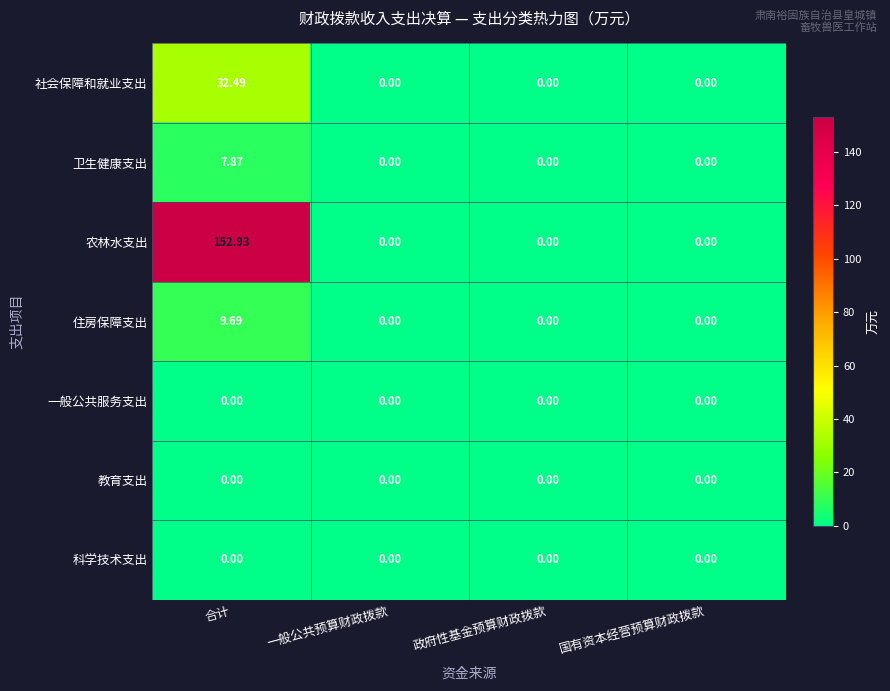

How many categories are shown in the chart?

4